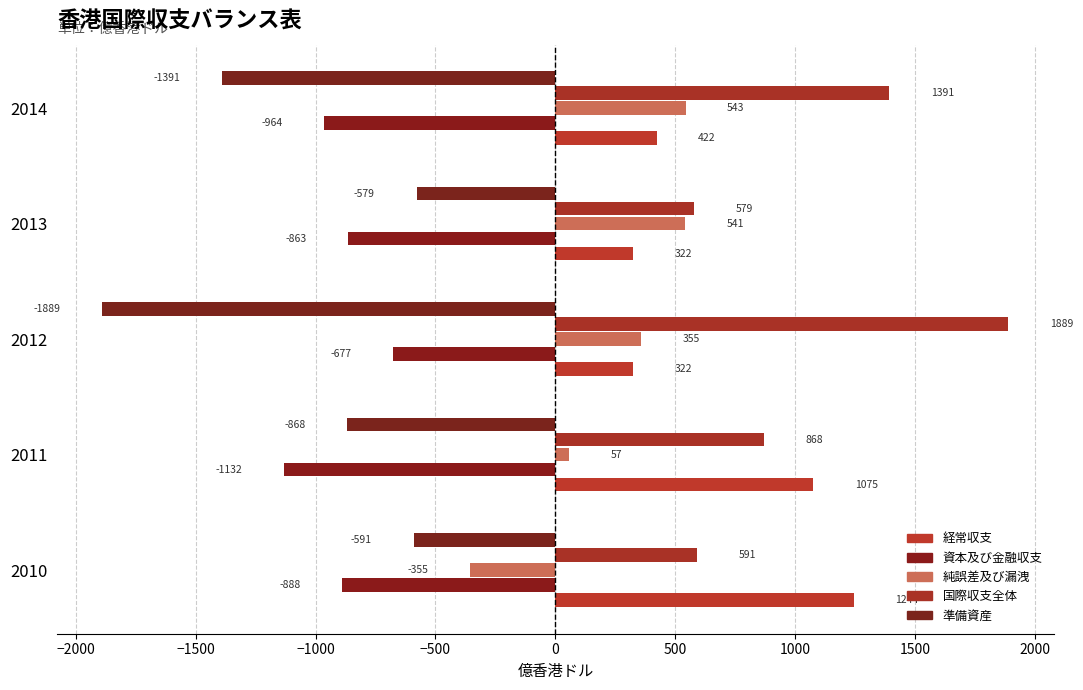

Which label corresponds to the largest value in the chart?

2012